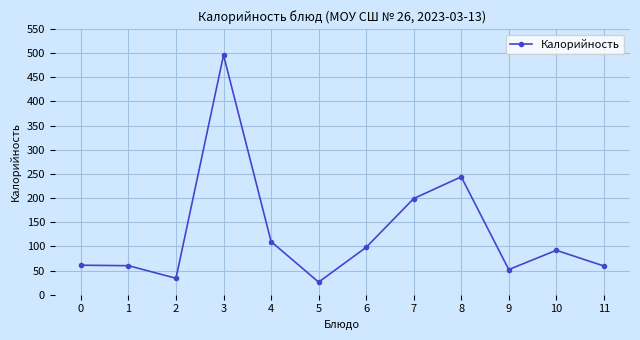

What is the sum of all values?

1531.3